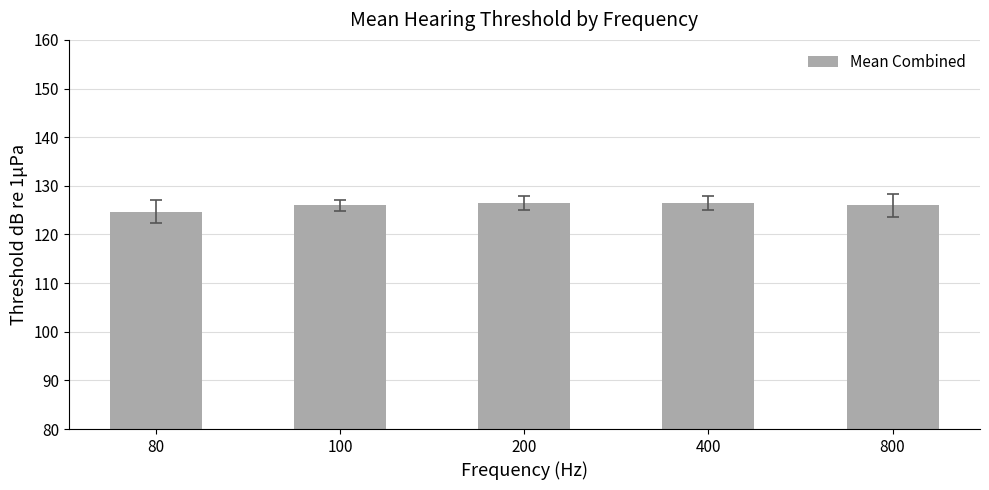

What is the difference between the values at 80 and 100?

1.3